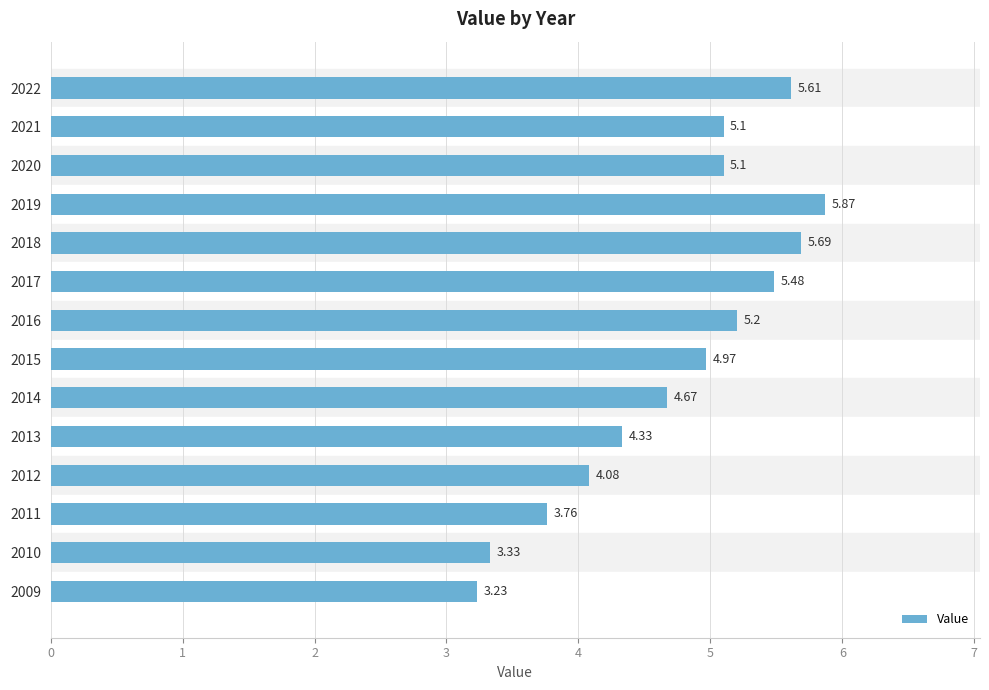

Are the bars grouped side by side (vs. stacked)?

No